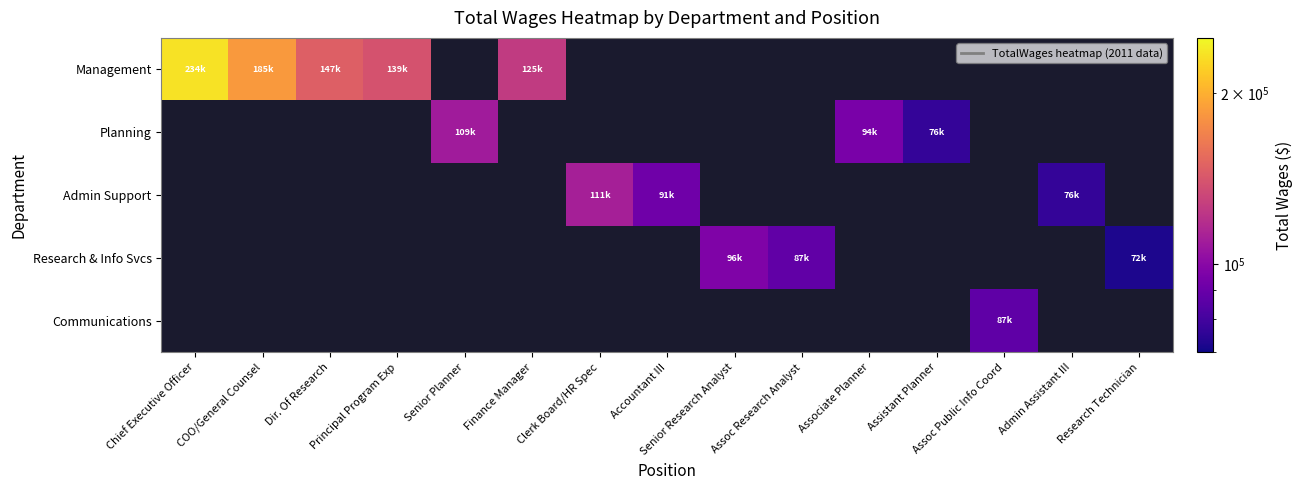

List the series in order of their overall mean, lowest first.

Management, Planning, Admin Support, Research & Info Svcs, Communications